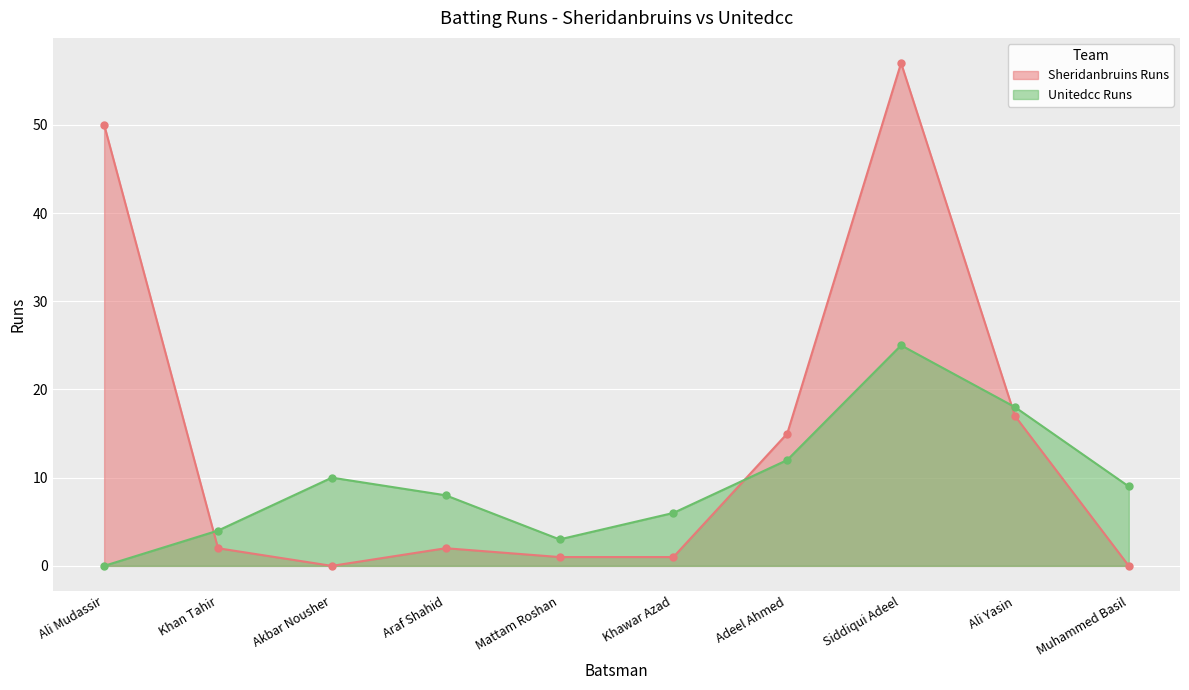

Which series has the largest range (max minus min)?

Sheridanbruins Runs